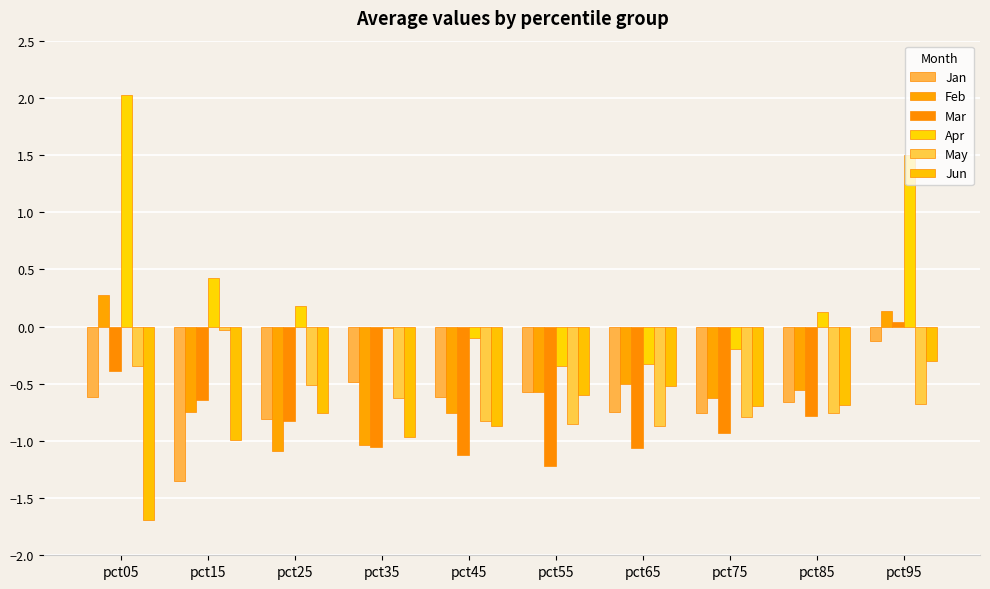

True or false: Feb has a value of -0.8 at pct85.

False